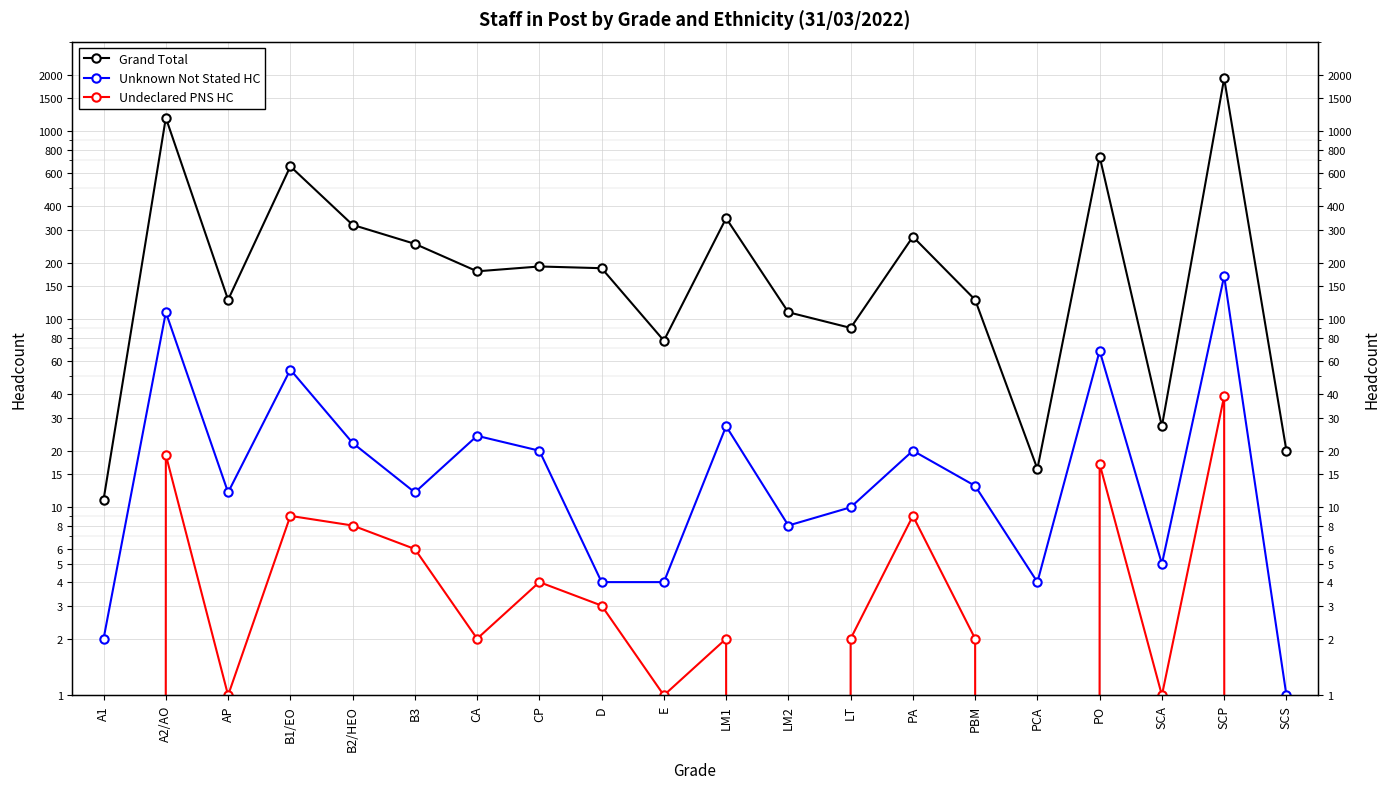

Reading left to right, extract all data points from this chart.

Grand Total: 11	1180	127	651	318	252	180	191	187	77	345	109	90	275	127	16	734	27	1911	20
Unknown Not Stated HC: 2	109	12	54	22	12	24	20	4	4	27	8	10	20	13	4	68	5	170	1
Undeclared PNS HC: 0	19	1	9	8	6	2	4	3	1	2	0	2	9	2	0	17	1	39	0